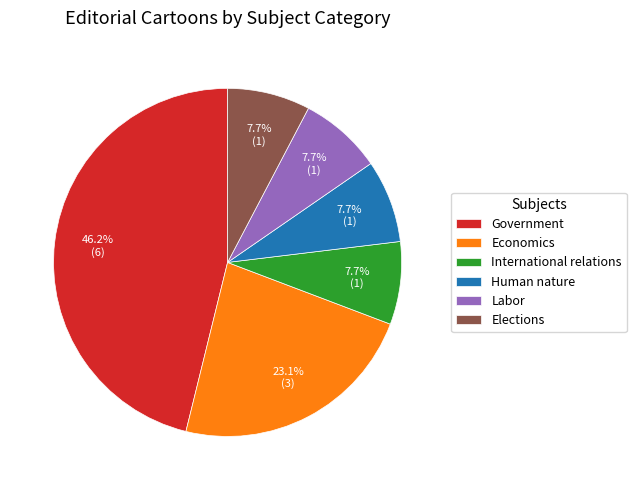

How much of the chart is everything except Human nature?

92.3%